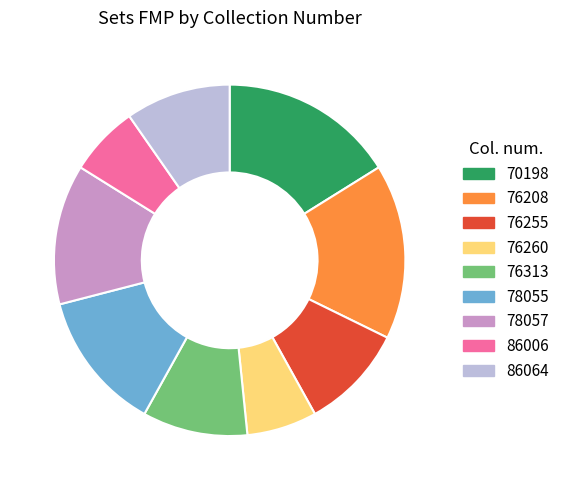

The 76260 slice represents 1% of the pie. True or false?

False